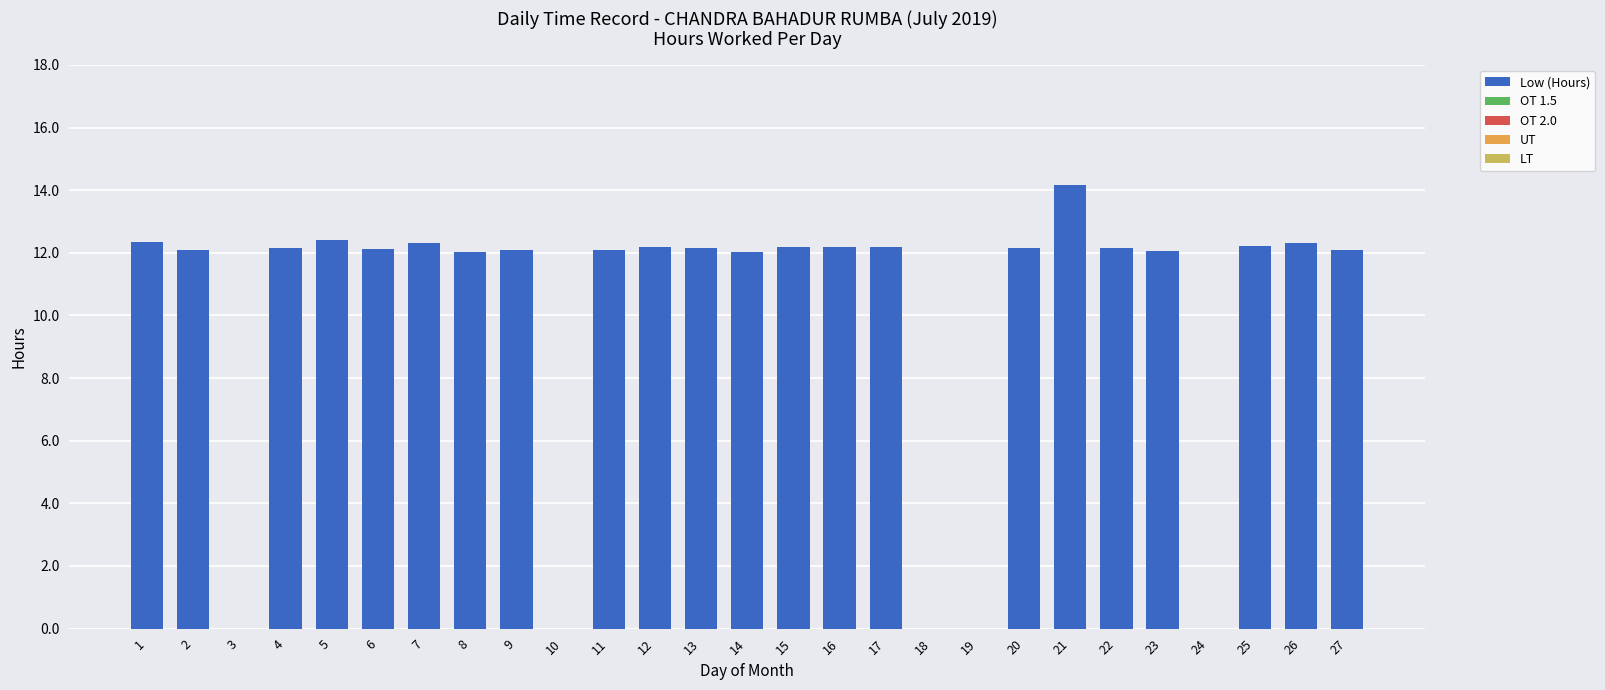

Approximately how many times larger is the value at 1 compared to 14?

1.0